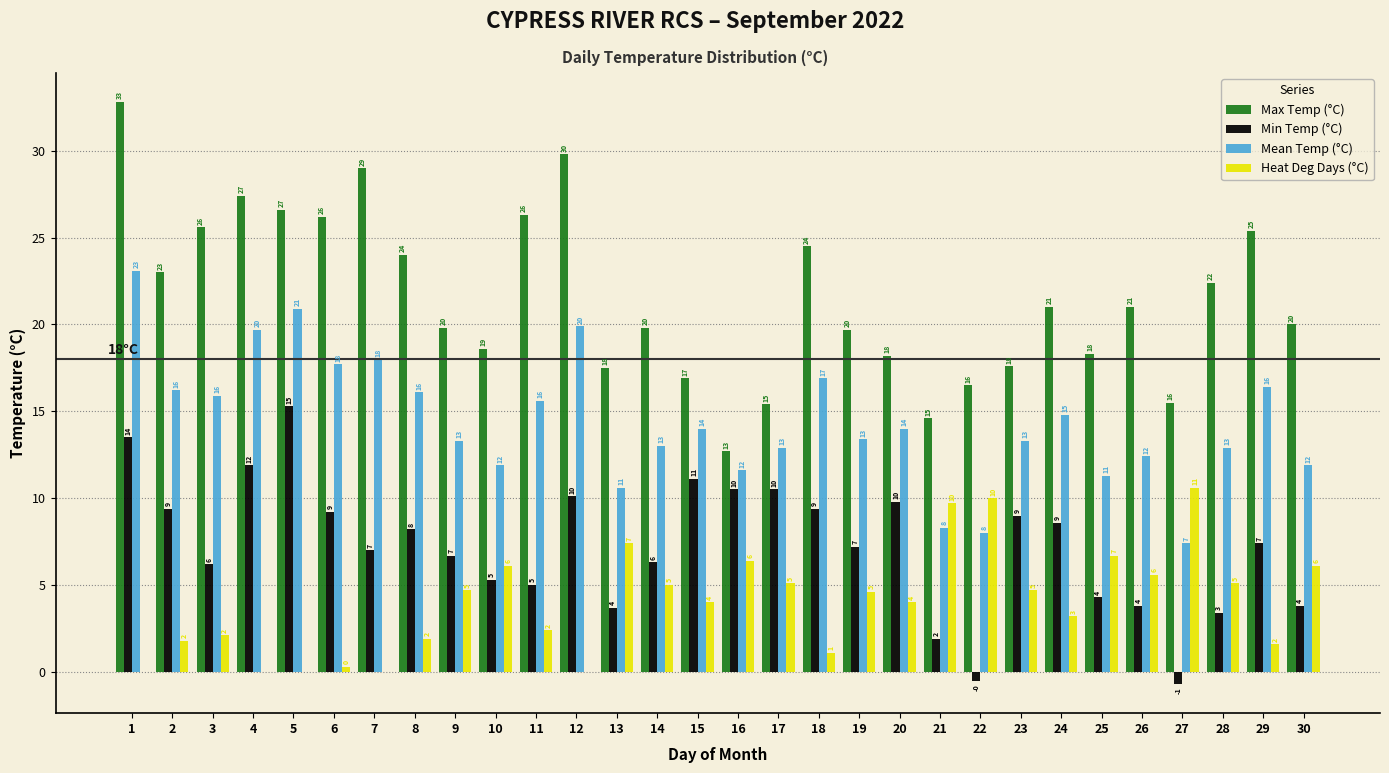

At which label does Heat Deg Days (°C) reach its peak?

27